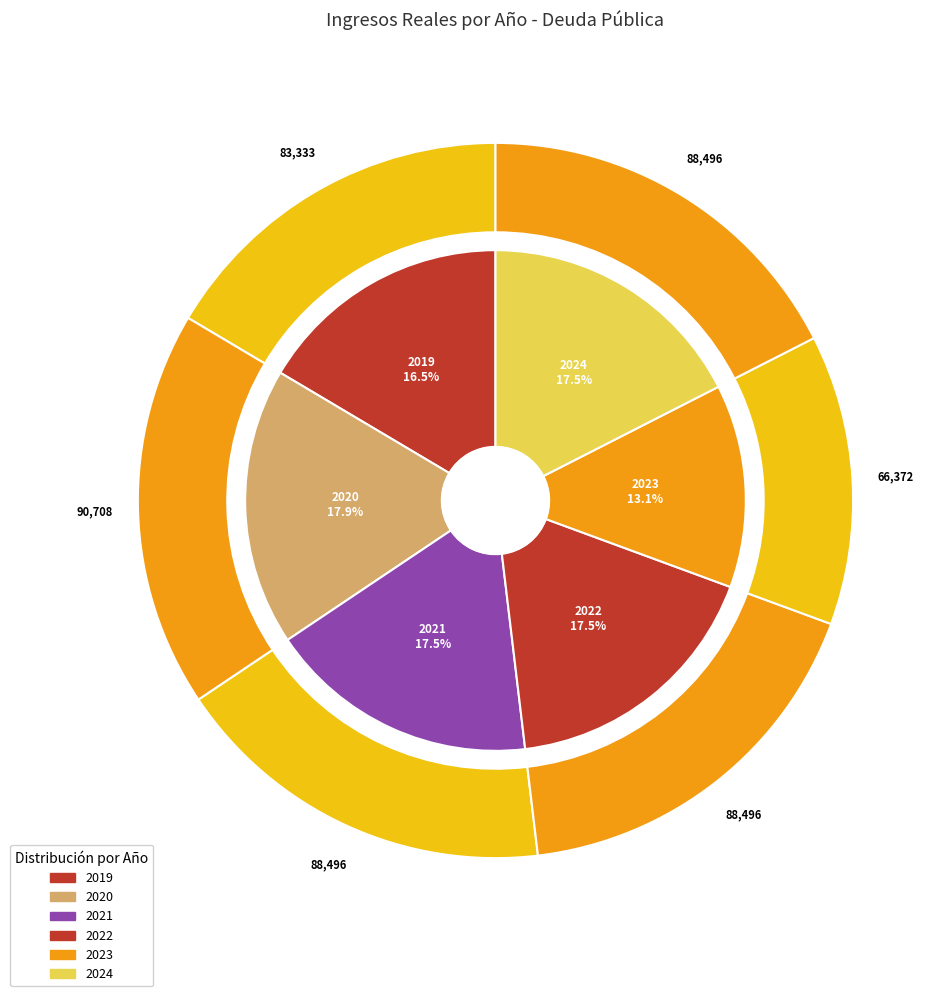

The 2023 slice represents 13% of the pie. True or false?

True